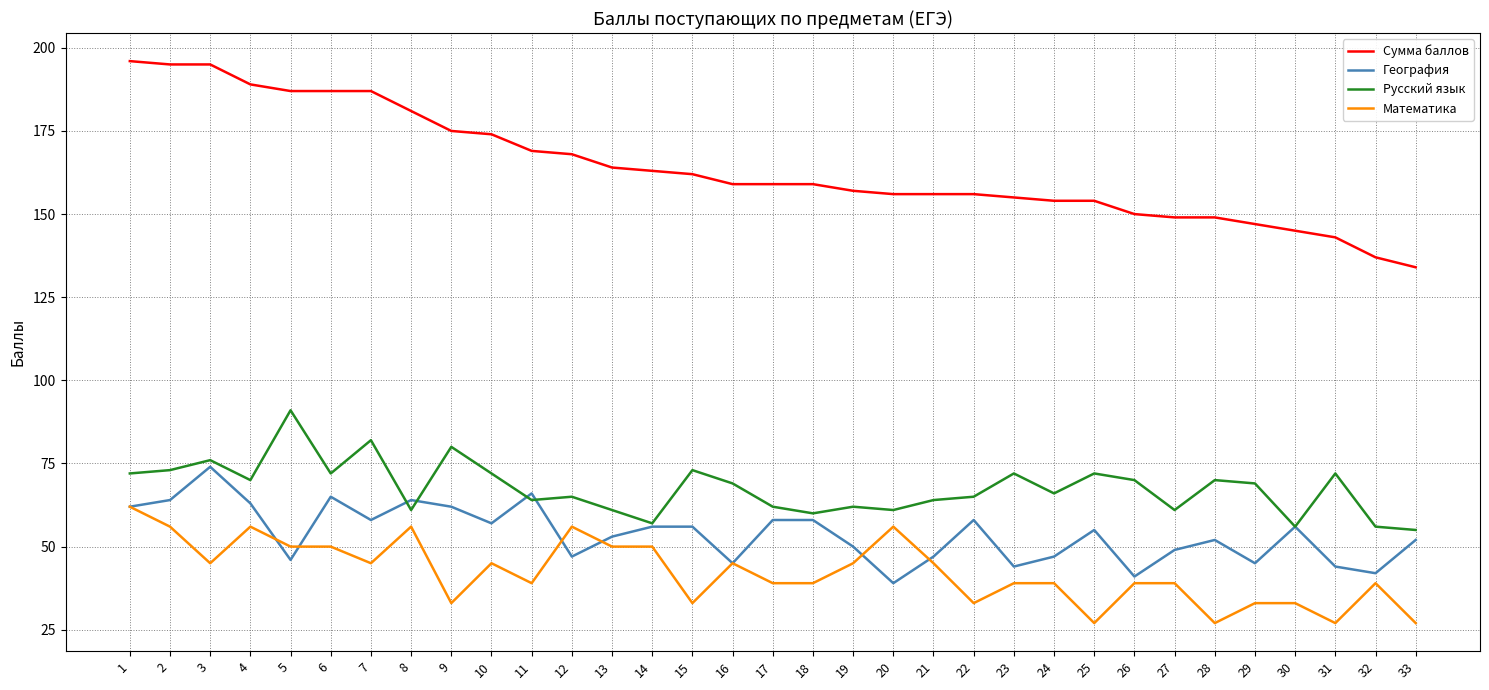

What is the total value across all series at 30?

290